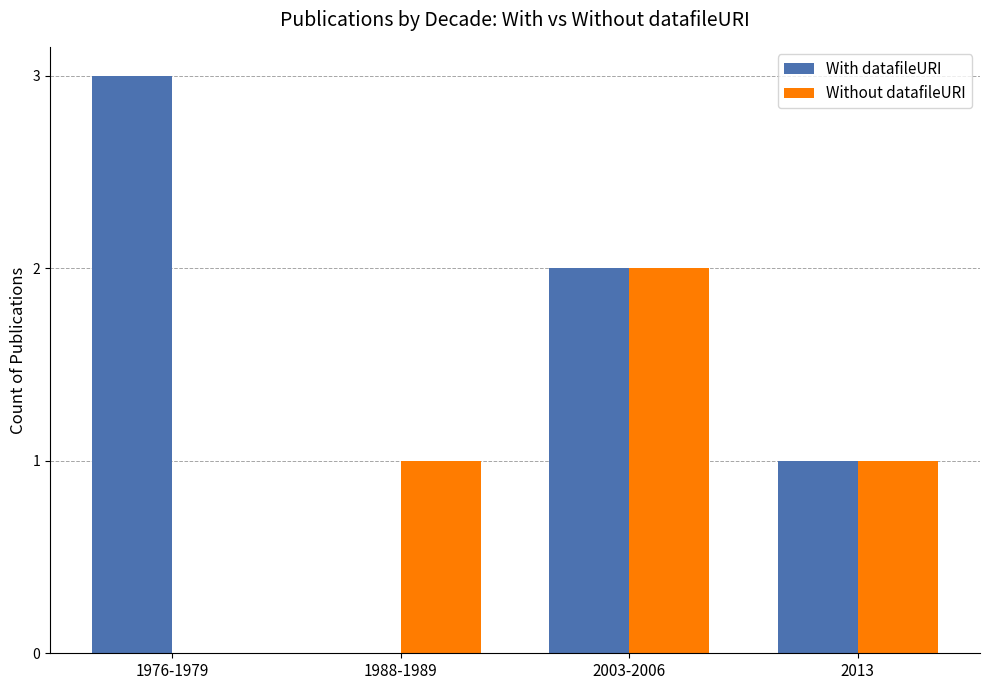

True or false: Without datafileURI has a value of 3 at 2003-2006.

False